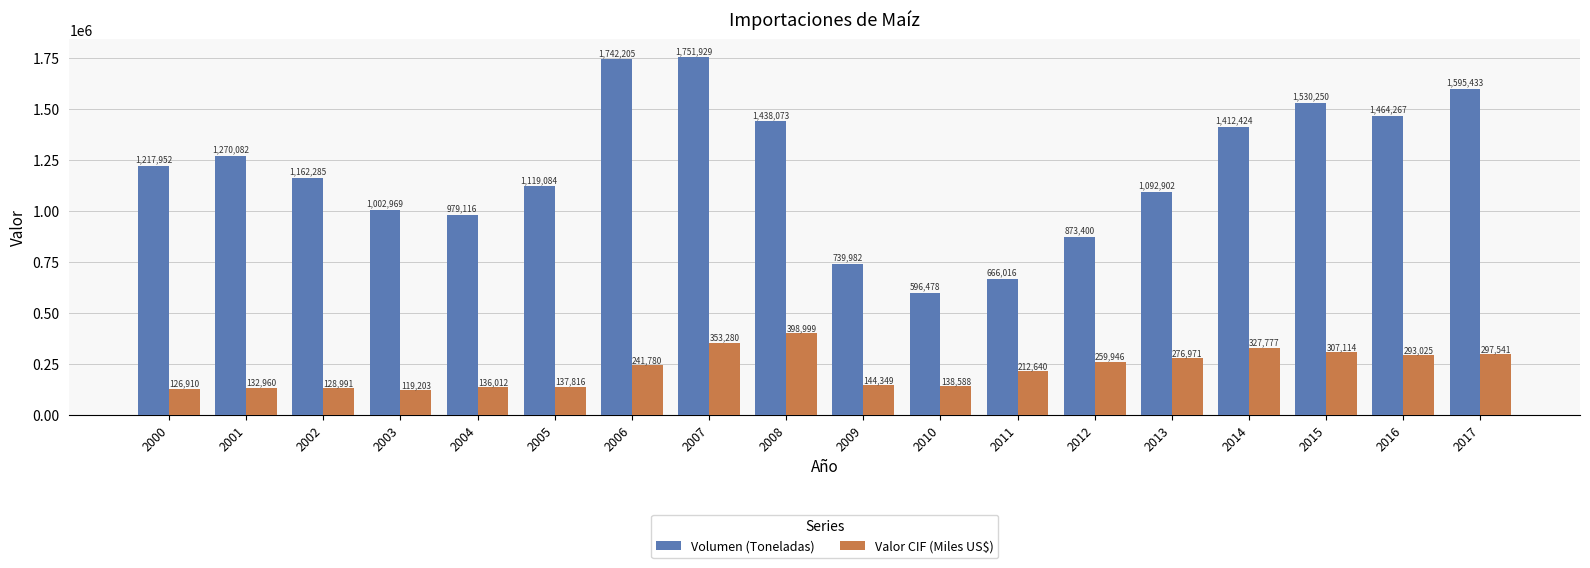

What is the total value across all series at 2013?

1369873.3